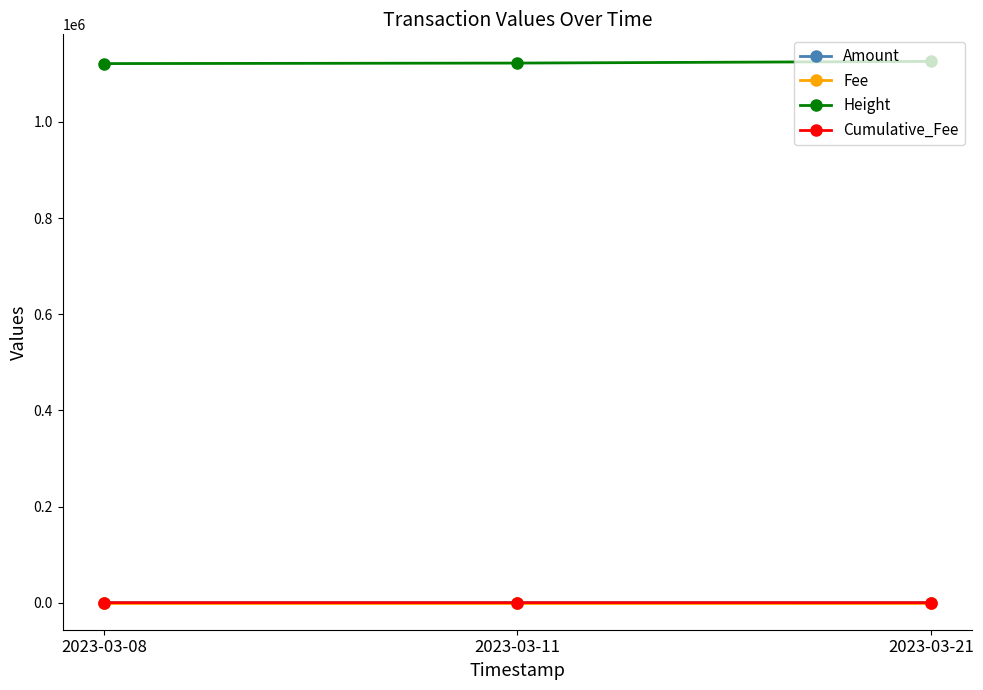

What is the value of the Height point at the 1st from the left?

1121337.0